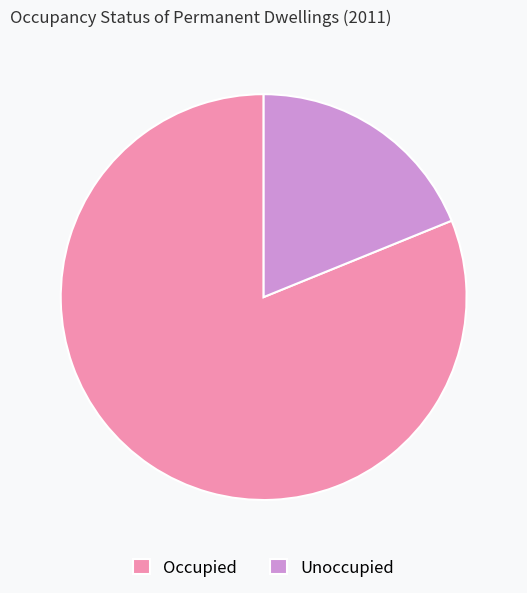

Is the sum of Occupied and Unoccupied greater than half?

Yes